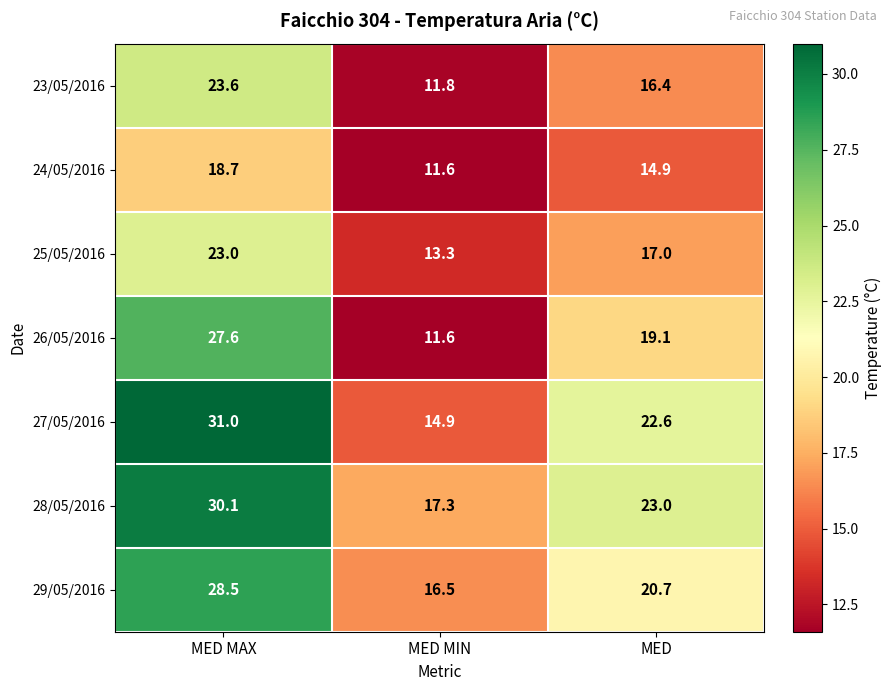

Reading left to right, transcribe all the data shown in this chart.

23/05/2016: 23.6	11.8	16.4
24/05/2016: 18.7	11.6	14.9
25/05/2016: 23.0	13.3	17.0
26/05/2016: 27.6	11.6	19.1
27/05/2016: 31.0	14.9	22.6
28/05/2016: 30.1	17.3	23.0
29/05/2016: 28.5	16.5	20.7